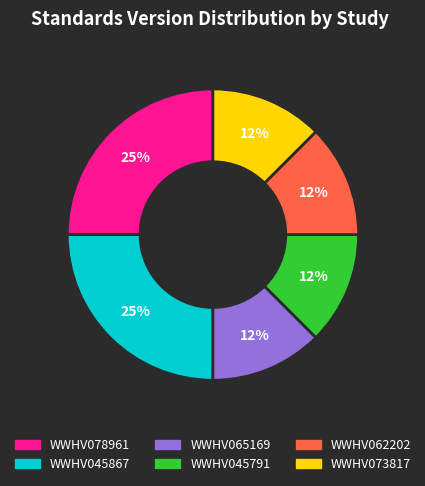

To the nearest percent, what is the average slice percentage?

17%